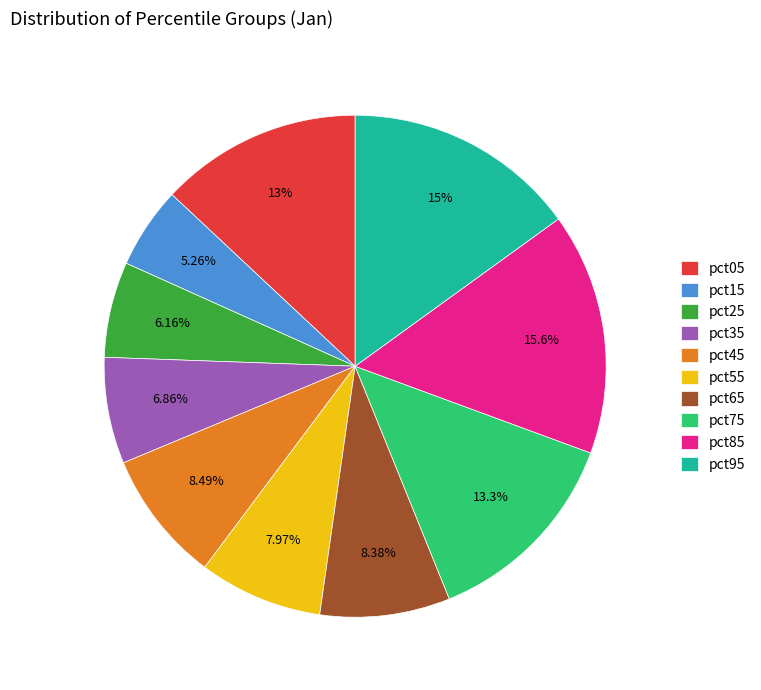

The pct45 slice represents 8% of the pie. True or false?

True